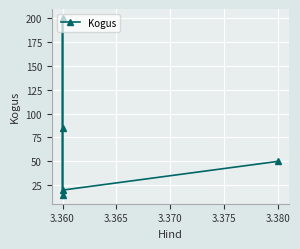

What is the value of the 1st point from the left?

15